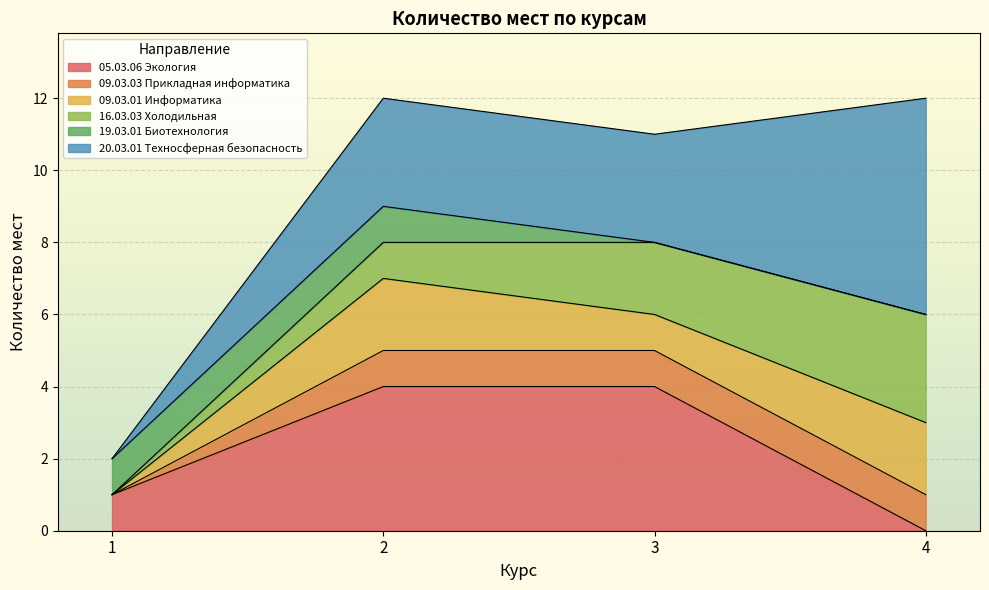

Count the number of data series in this chart.

6